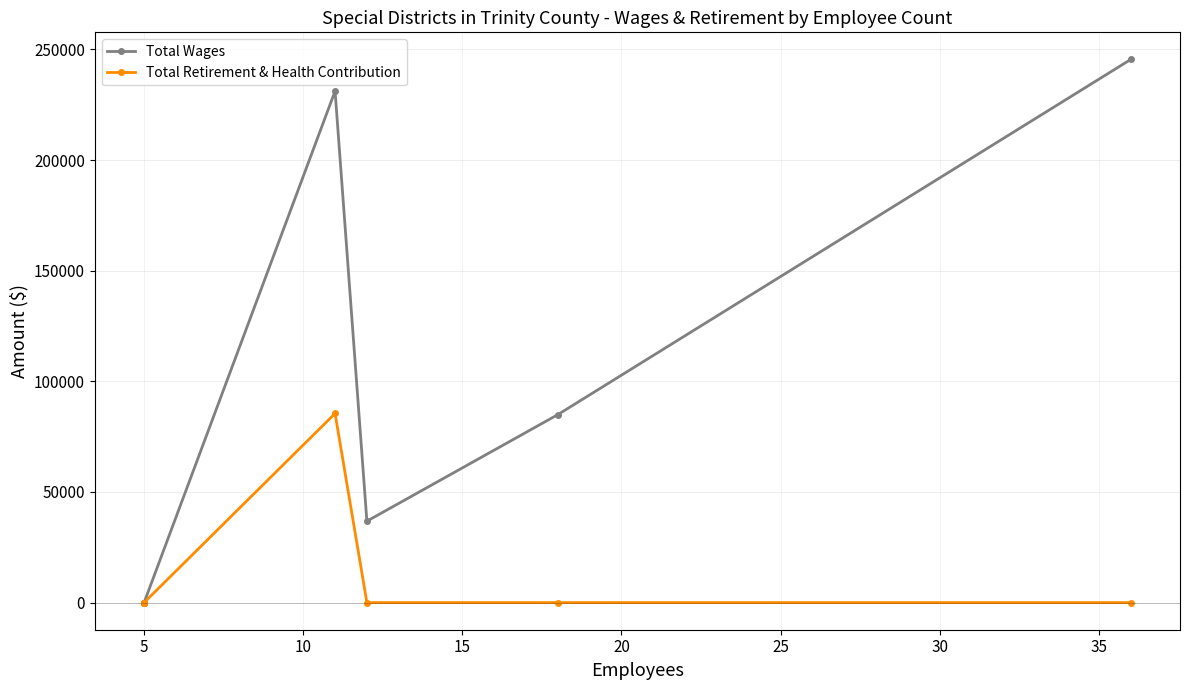

Which series has the largest total across all categories?

Total Wages